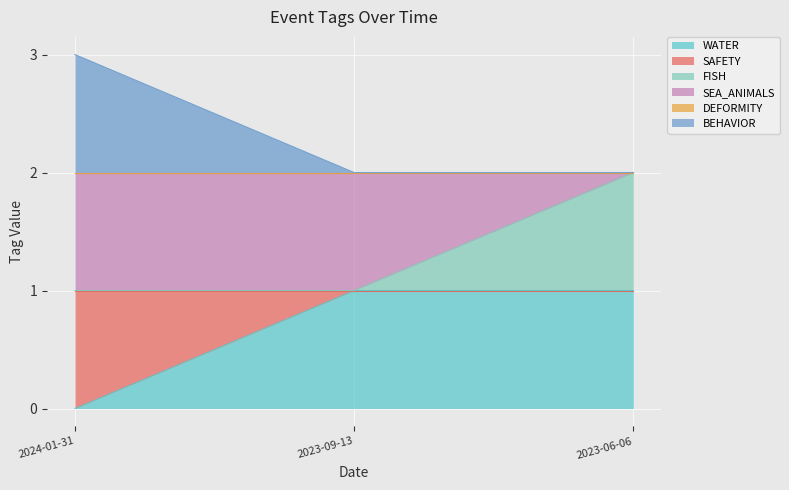

What is the value of the WATER point at the 2nd from the left?

1